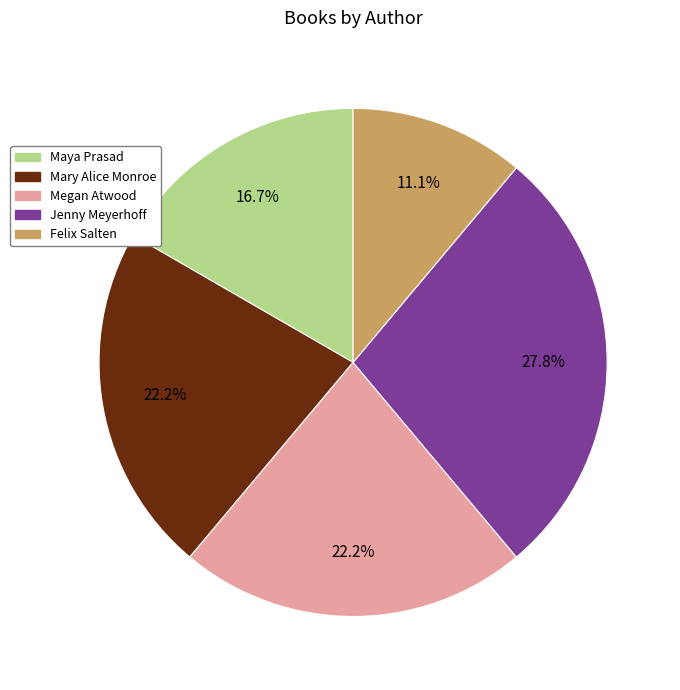

Which category has the smallest portion of the pie?

Felix Salten